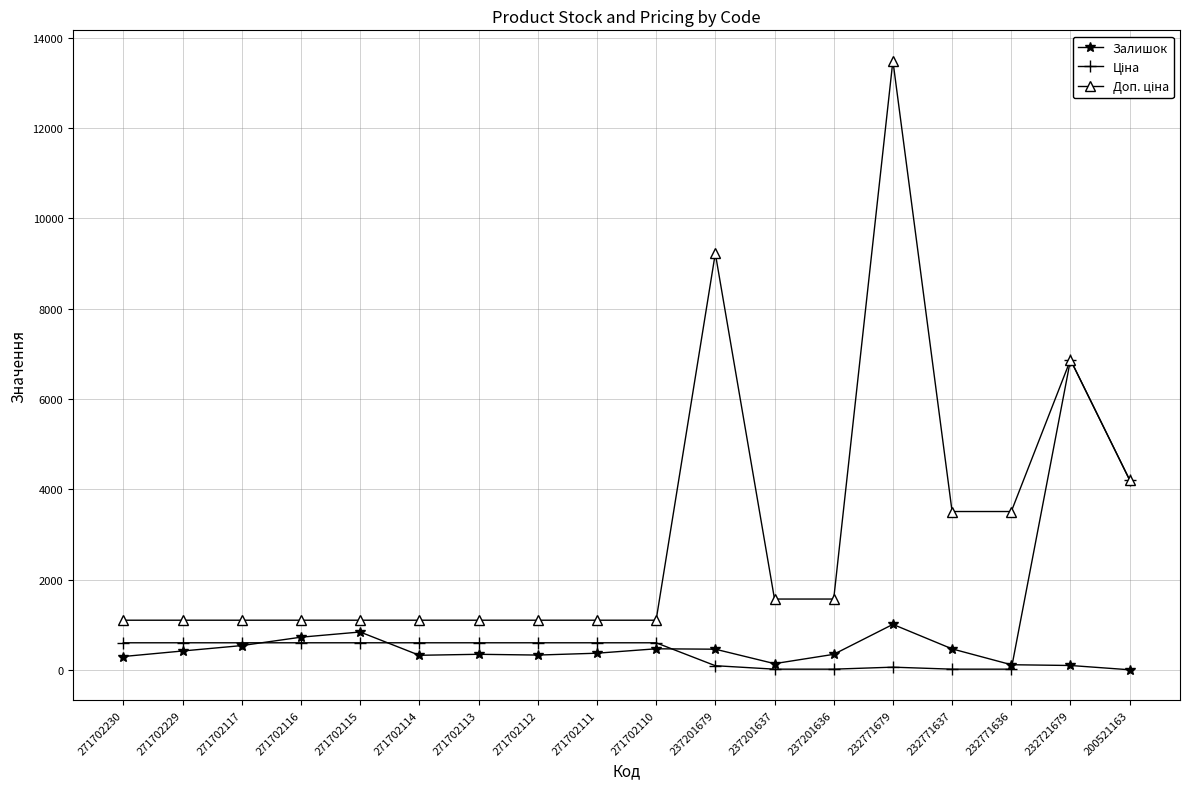

Does the chart have visible grid lines?

Yes